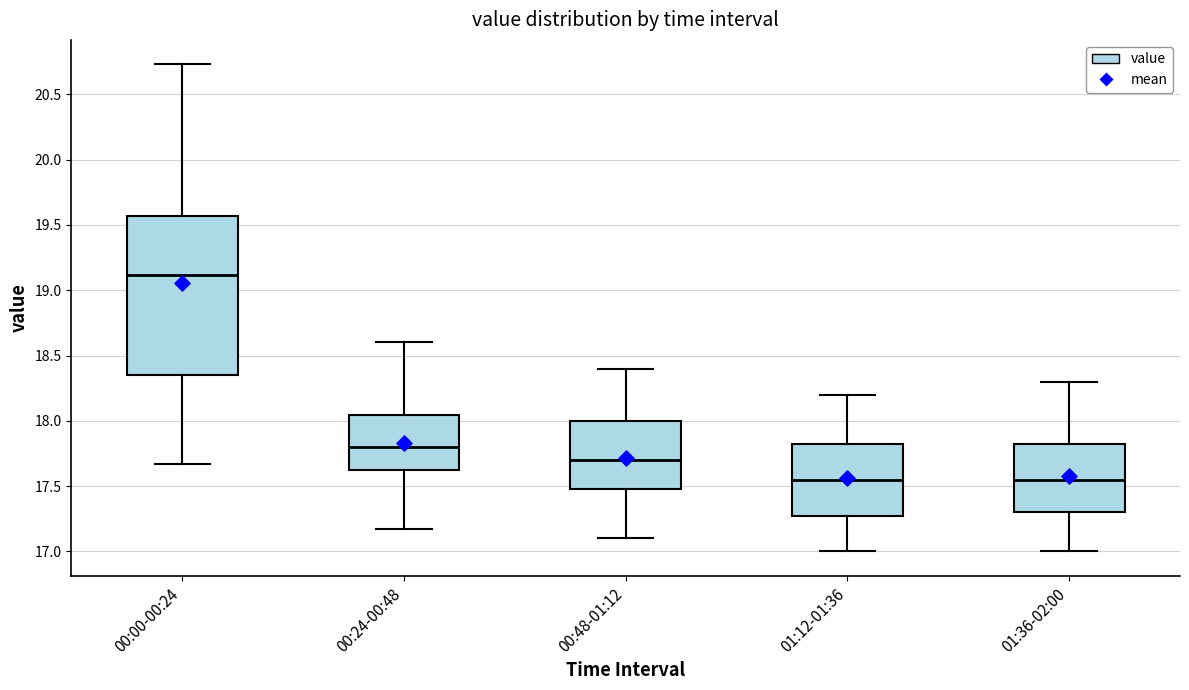

Comparing the boxes themselves (not the whiskers), which one is the tallest?

00:00-00:24